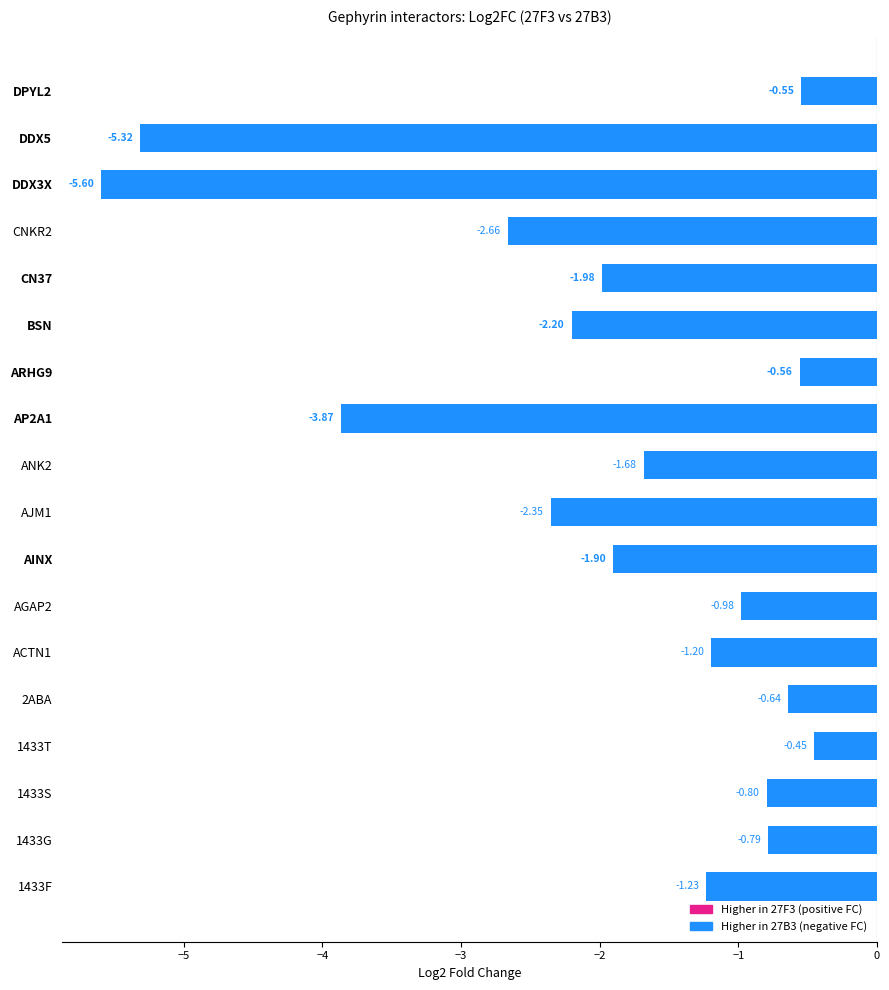

Rank the categories by value from lowest to highest.

DDX3X, DDX5, AP2A1, CNKR2, AJM1, BSN, CN37, AINX, ANK2, 1433F, ACTN1, AGAP2, 1433S, 1433G, 2ABA, ARHG9, DPYL2, 1433T